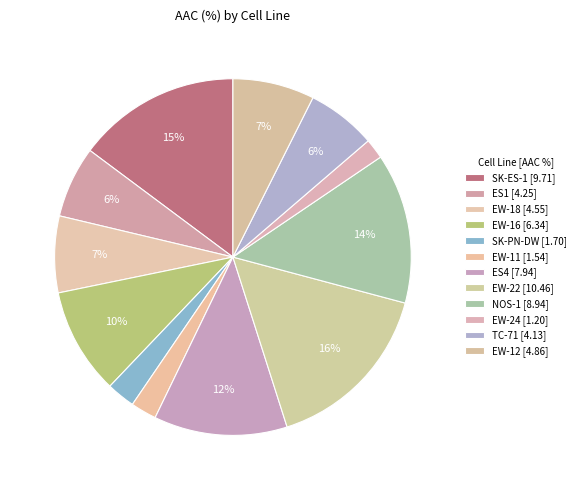

How many slices are in this pie chart?

12